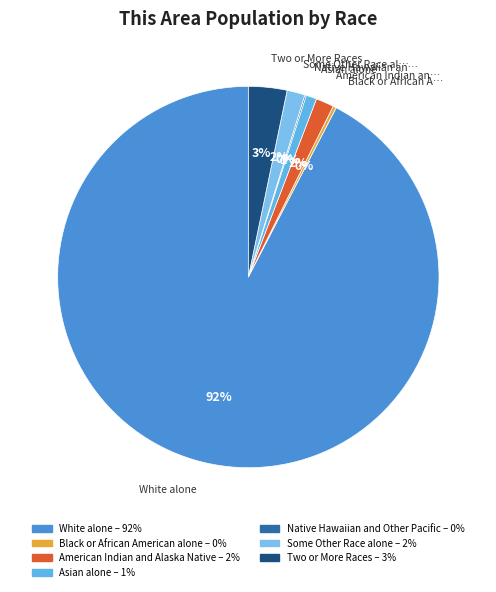

The Black or African American alone slice represents 0% of the pie. True or false?

True